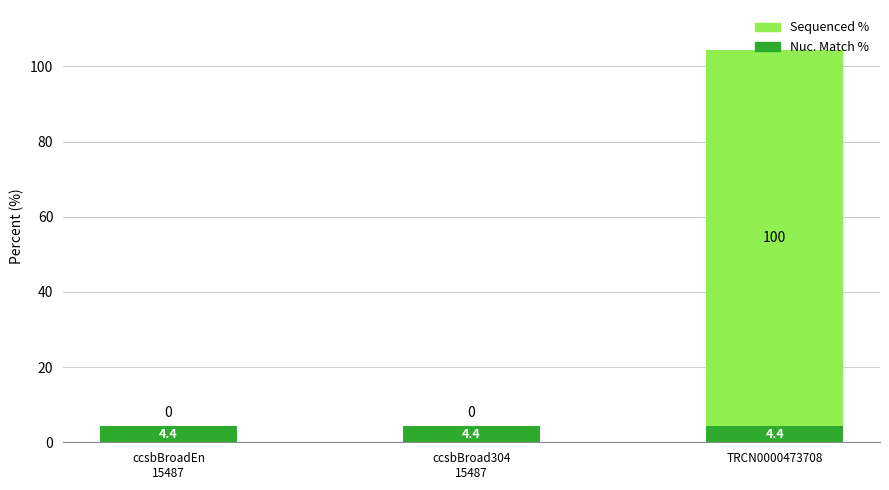

What is the sum of the Nuc. Match % values at ccsbBroad304
15487 and ccsbBroadEn
15487?

8.8